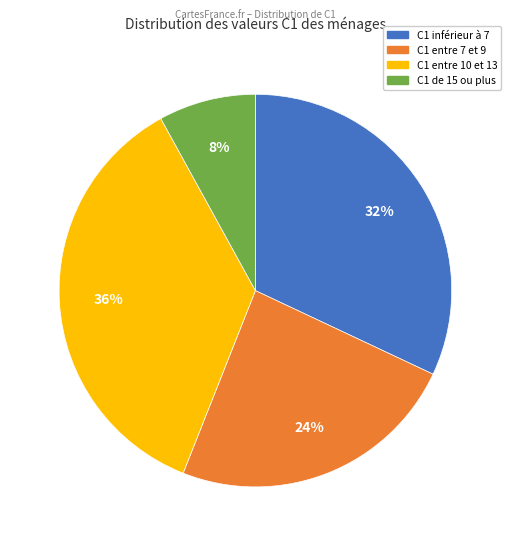

To the nearest percent, what is the difference between the largest and smallest slice percentages?

28%